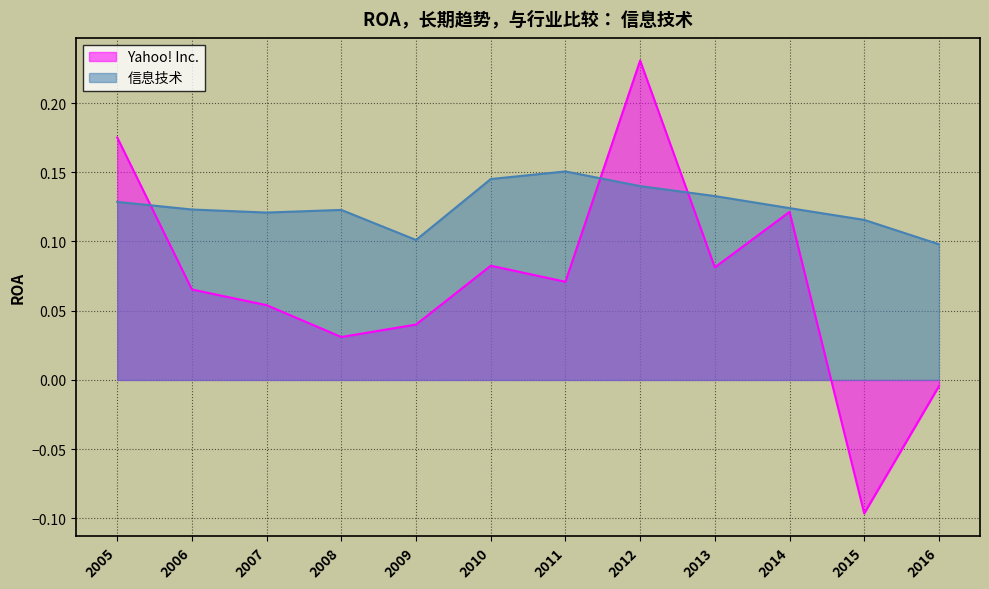

At 2015, list the series in order from largest to smallest.

信息技术, Yahoo! Inc.